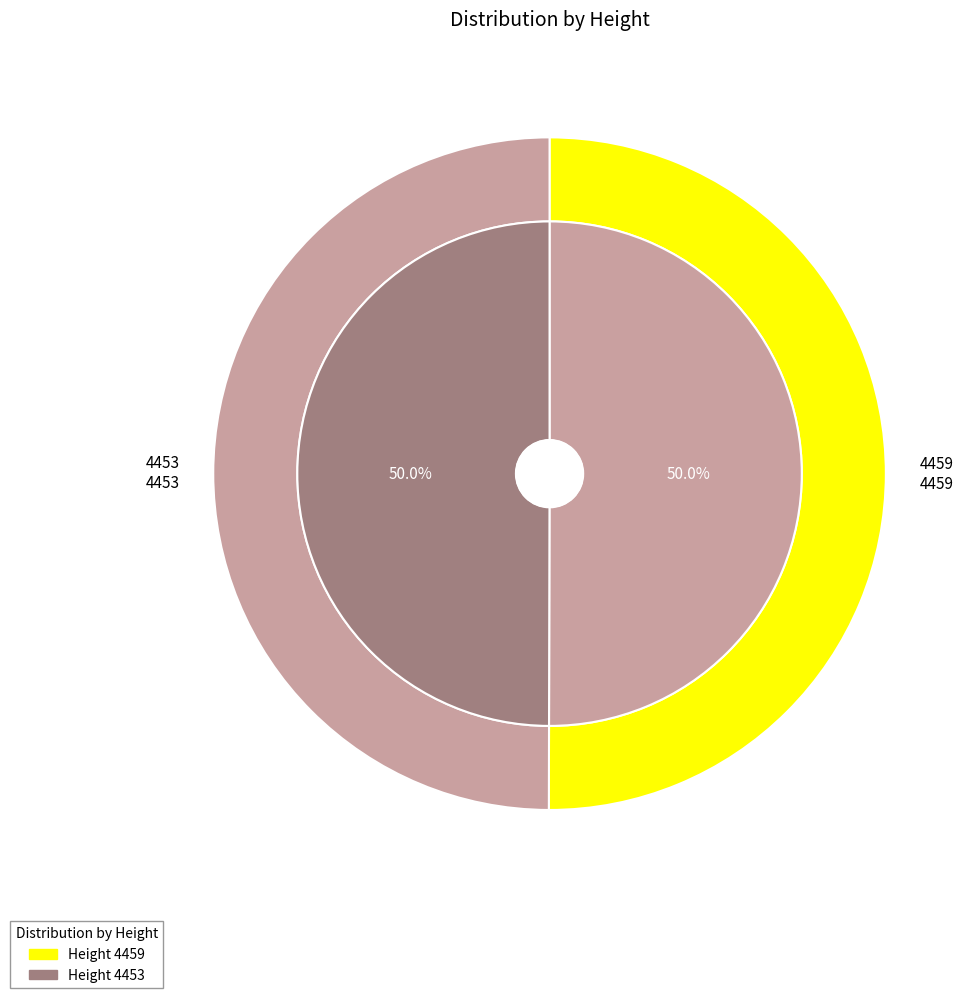

Is there a majority slice in this chart?

Yes